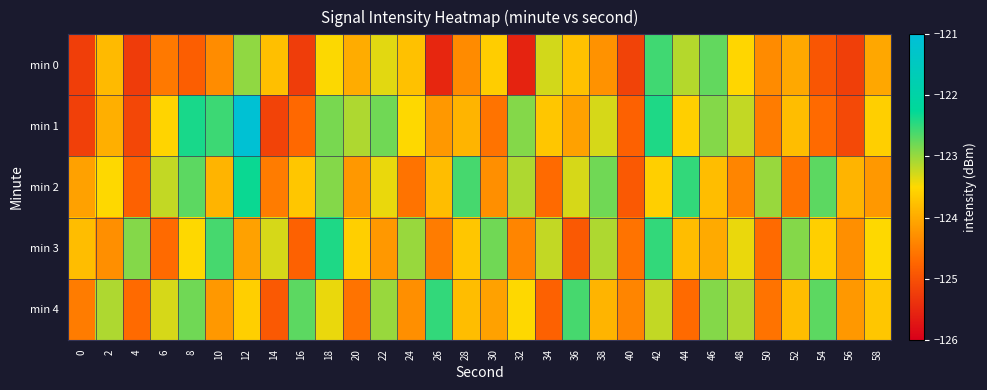

Which series has the largest total across all categories?

min 2